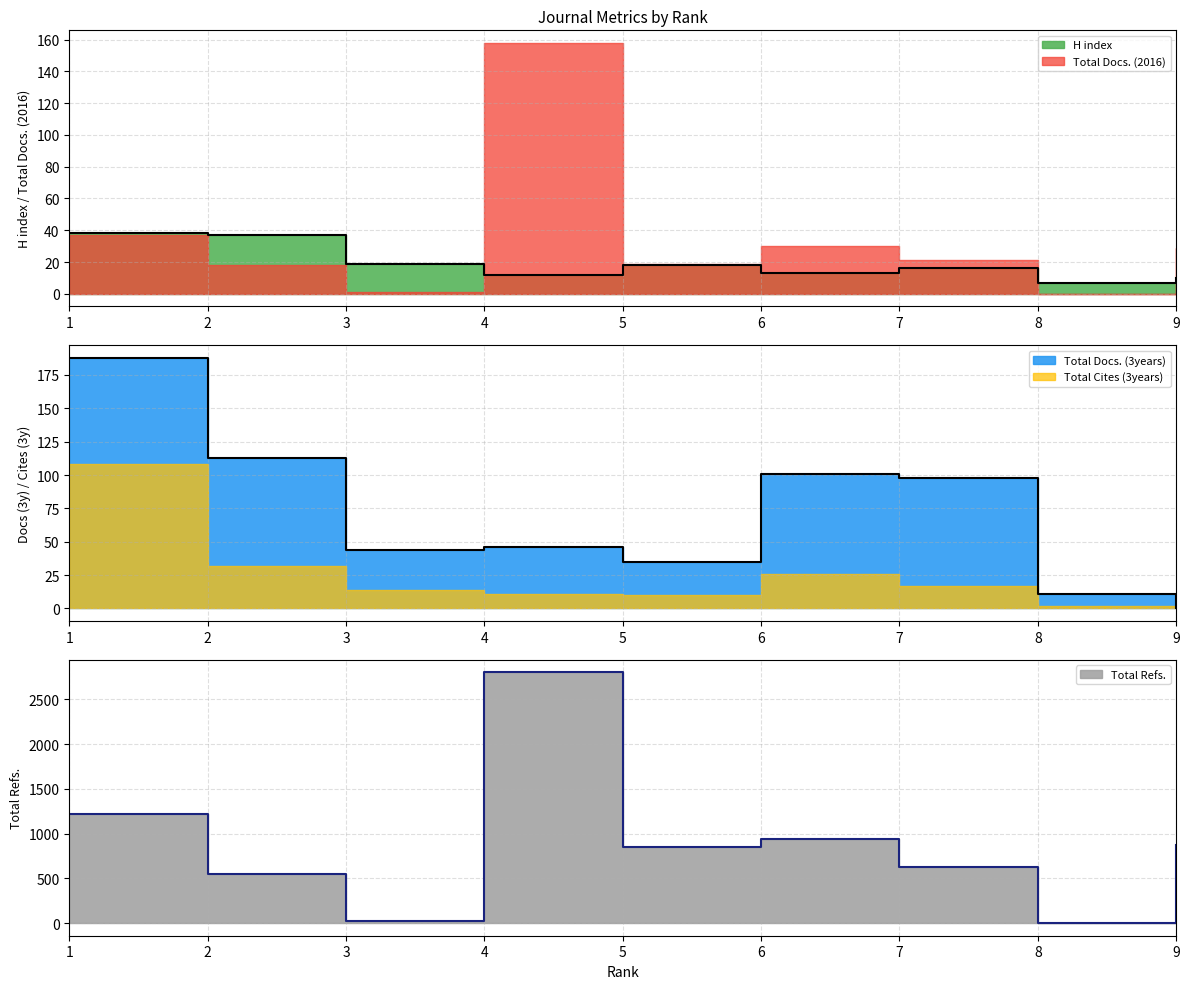

Reading left to right, extract all data points from this chart.

H index: 1=38	2=37	3=19	4=12	5=18	6=13	7=16	8=7	9=10
Total Docs. (3years): 1=188	2=113	3=44	4=46	5=35	6=101	7=98	8=11	9=0
Total Refs.: 1=1219	2=551	3=20	4=2801	5=845	6=939	7=628	8=0	9=875